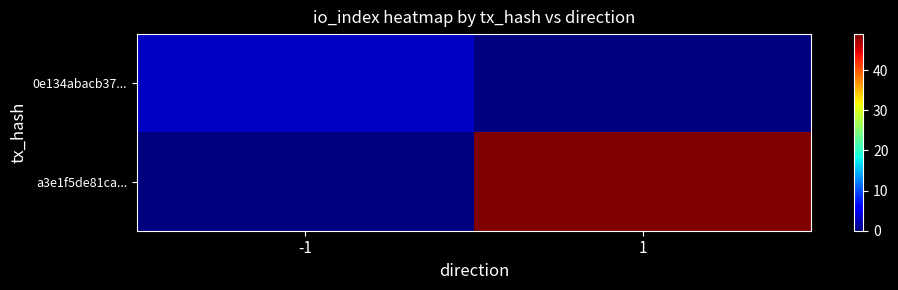

At 1, list the series in order from smallest to largest.

0e134abacb37..., a3e1f5de81ca...